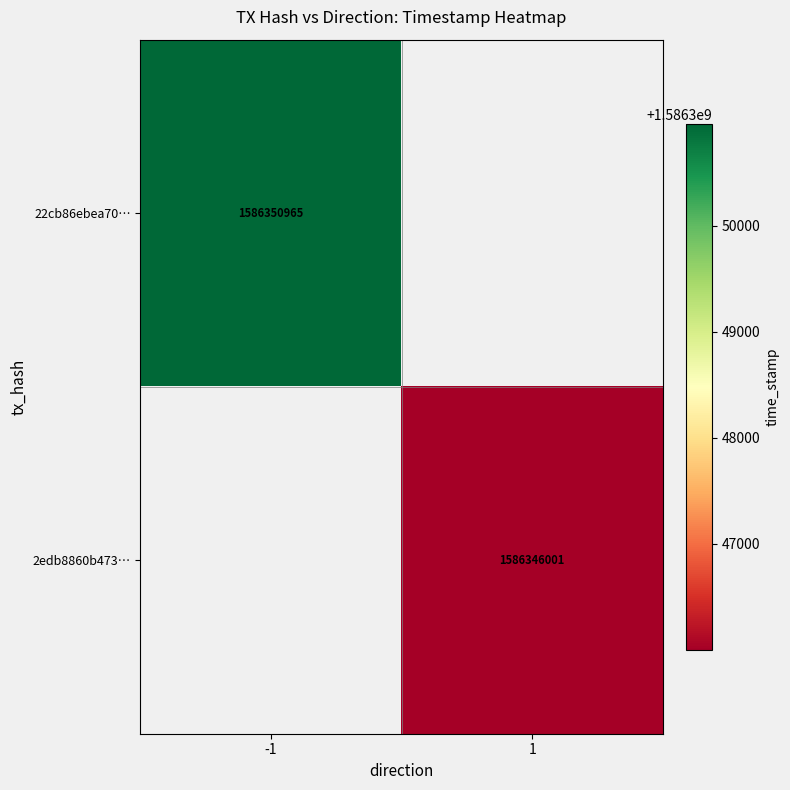

Is it true that 22cb86ebea70… equals 2852263294 at -1?

False